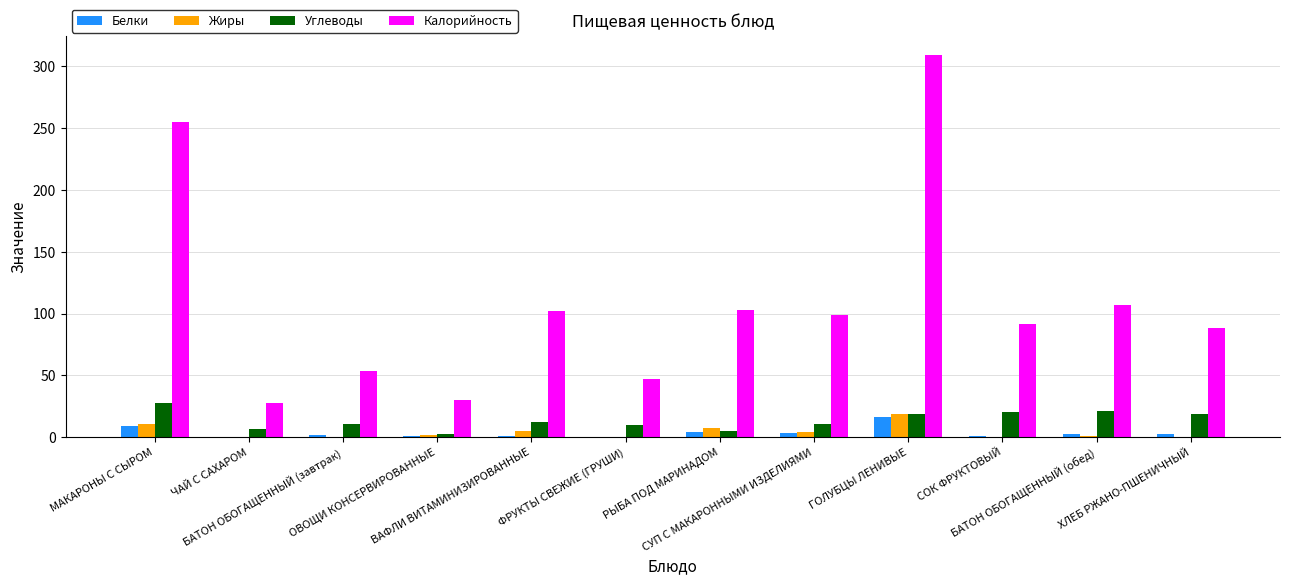

What is the maximum value for Жиры?

18.7